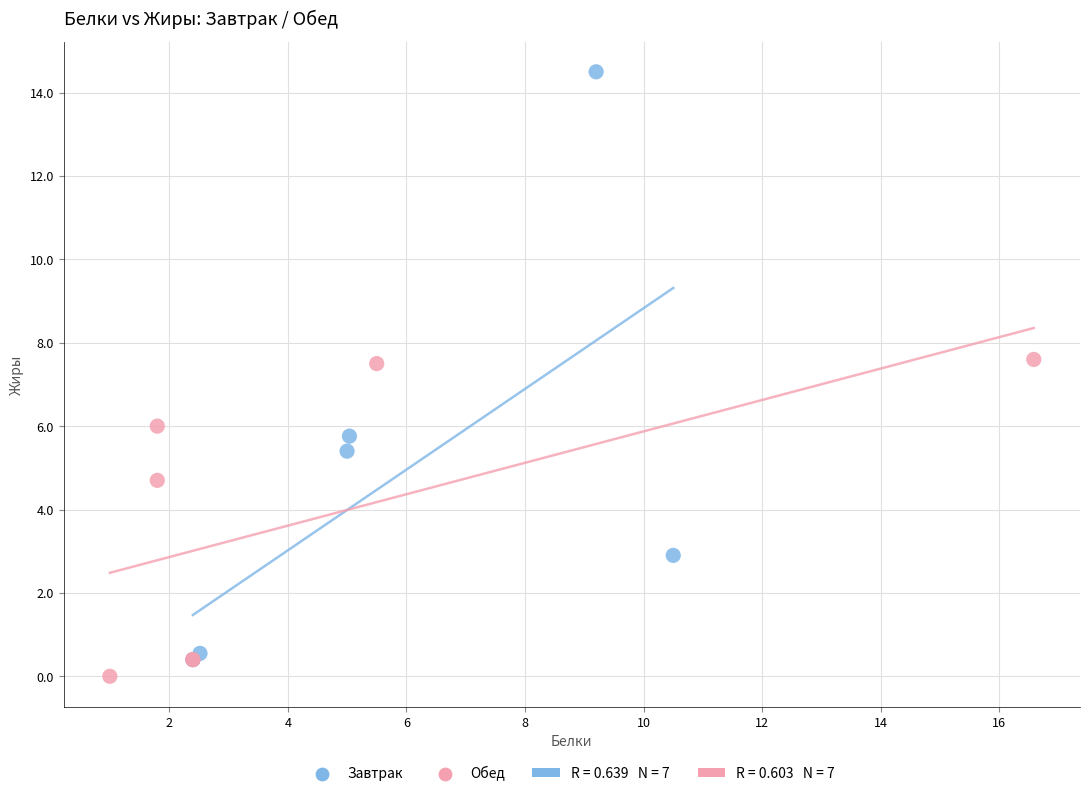

Which series reaches the maximum Y coordinate?

Завтрак